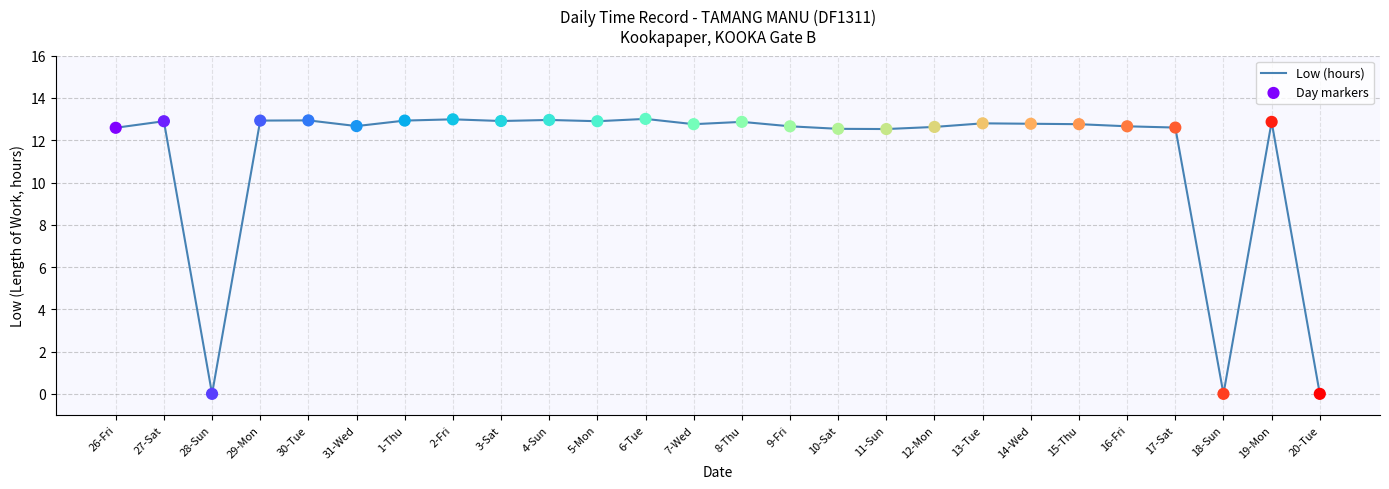

What position from the left is 14-Wed?

20